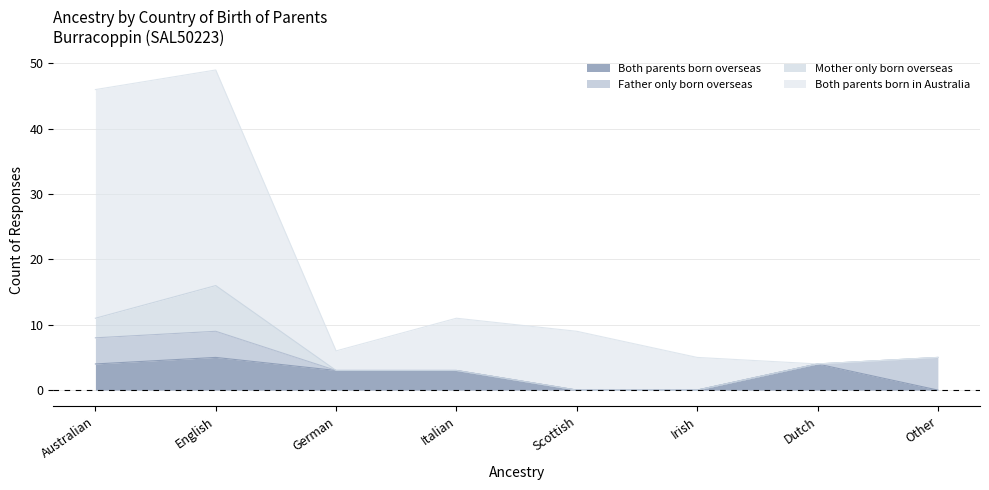

True or false: Both parents born overseas and Both parents born in Australia cross at least once.

False